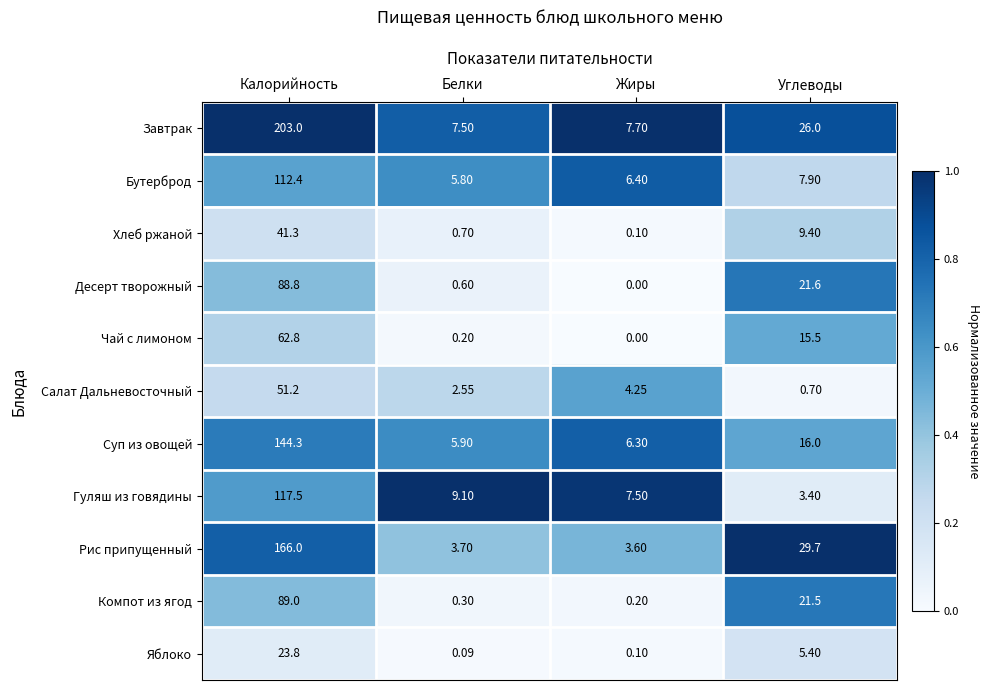

Which series has the widest spread of values?

Завтрак